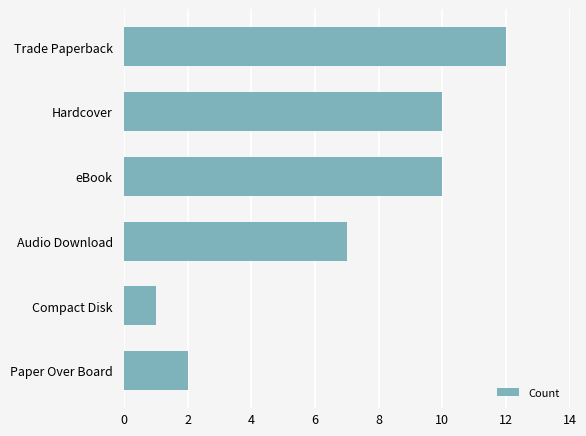

What position from the top is Compact Disk?

5